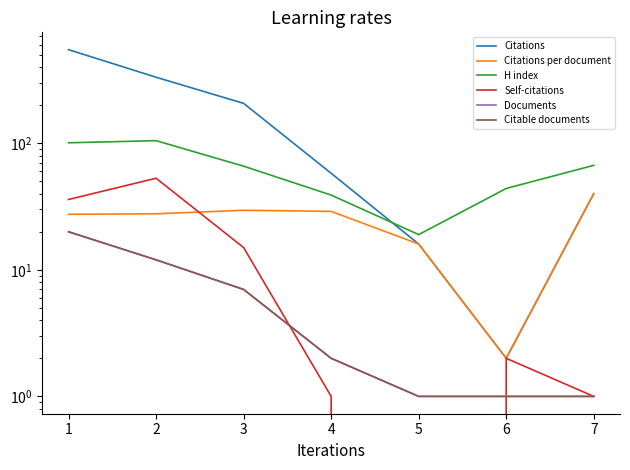

Which series changed the most between 4 and 6?

Citations